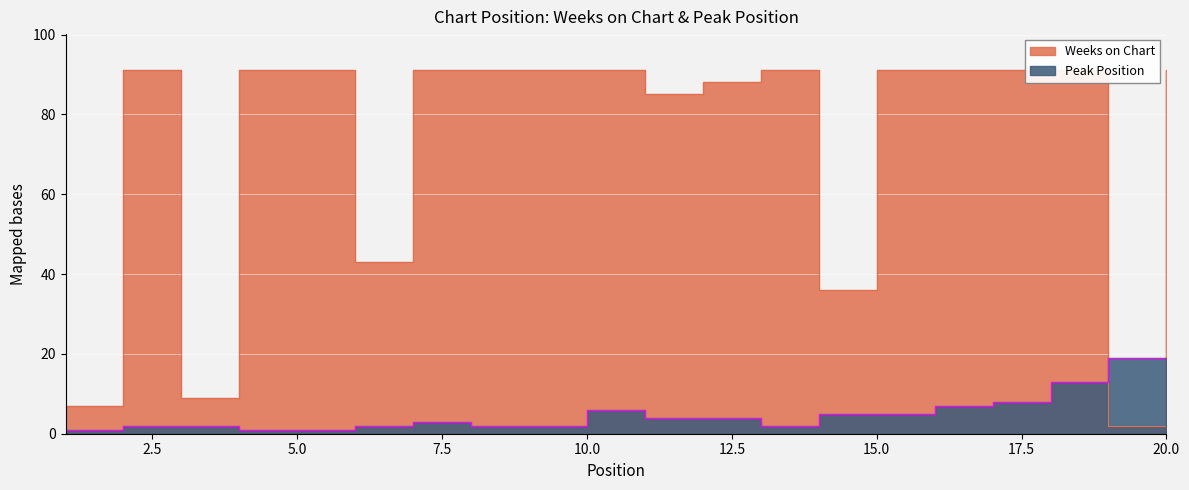

What is the spread (max minus min) of values at 18?

78